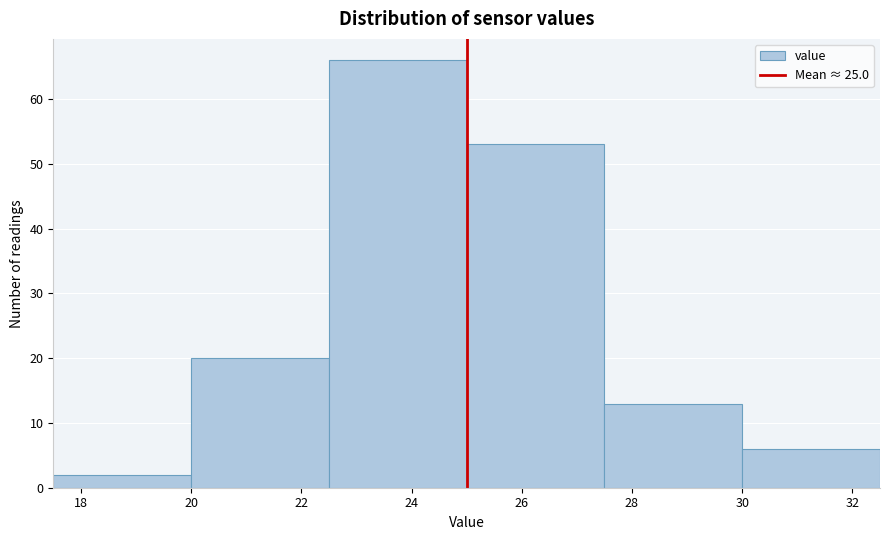

Reading left to right, list every bar in this chart as the range it spans on the x-axis followed by its height. The values are not printed on the chart, so give them approximately, as read against the axis.

17.5 to 20.0: 2
20.0 to 22.5: 20
22.5 to 25.0: 66
25.0 to 27.5: 53
27.5 to 30.0: 13
30.0 to 32.5: 6